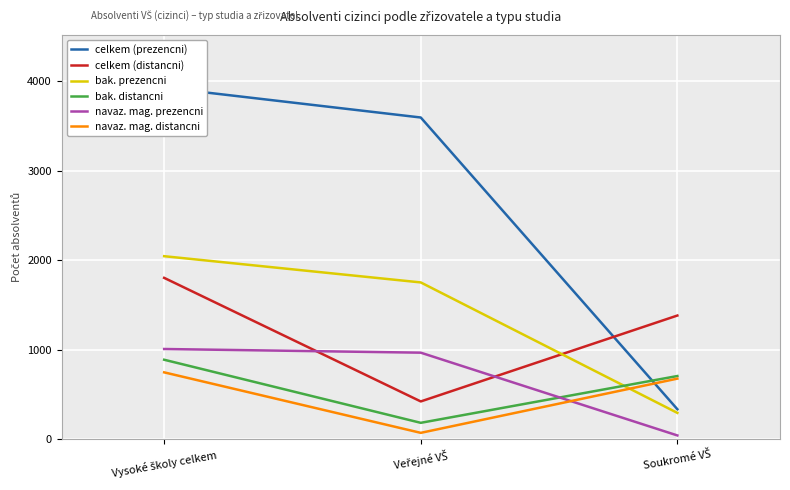

Does the chart display data point markers on the line(s)?

No